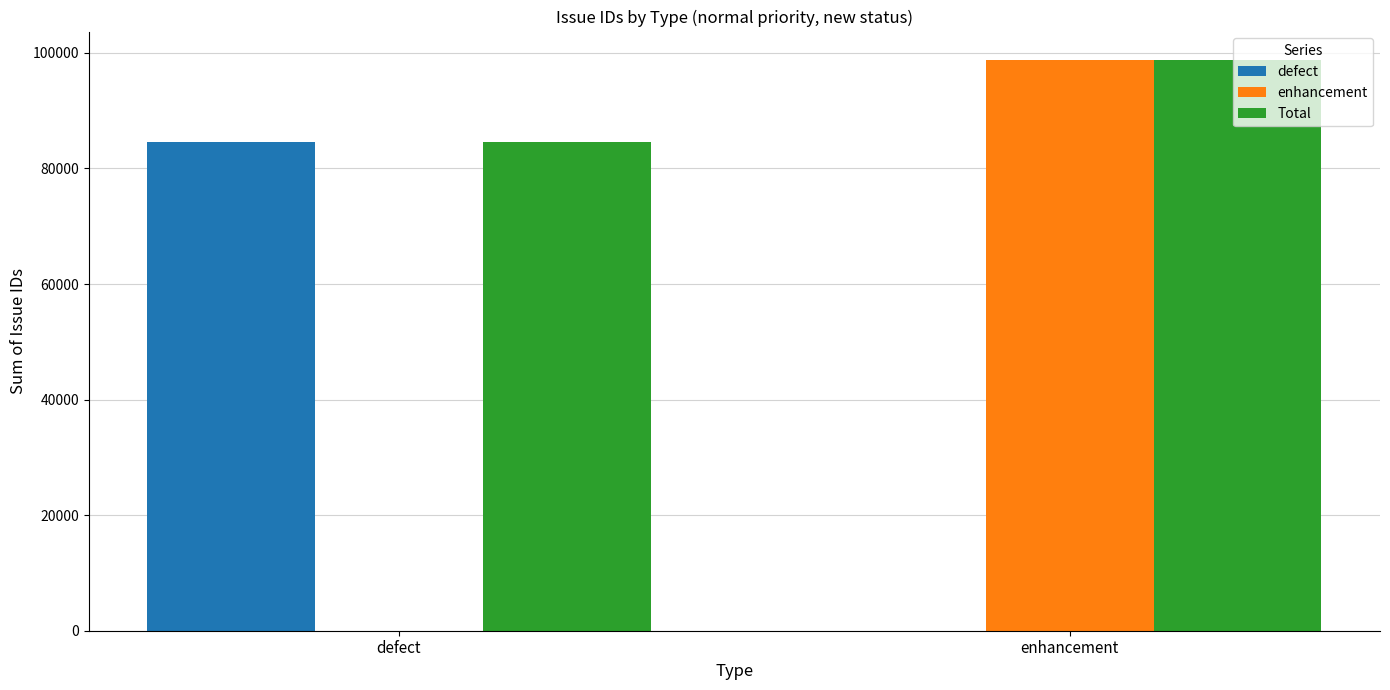

How many series are shown in this chart?

3